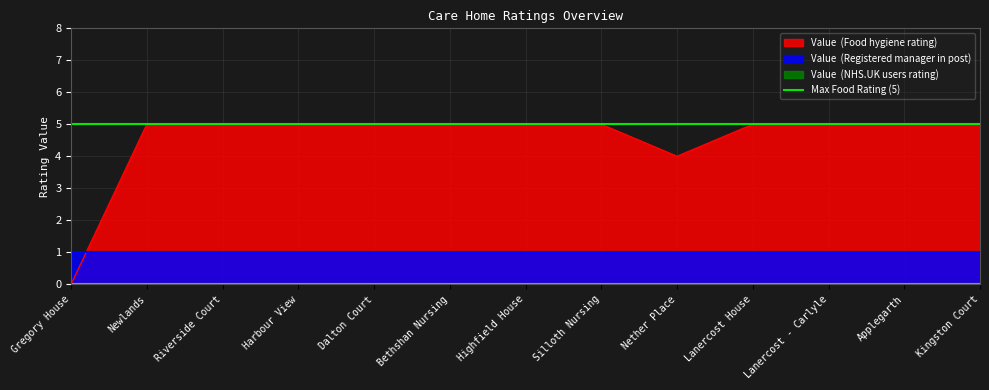

What is the total value across all series at Gregory House?

1